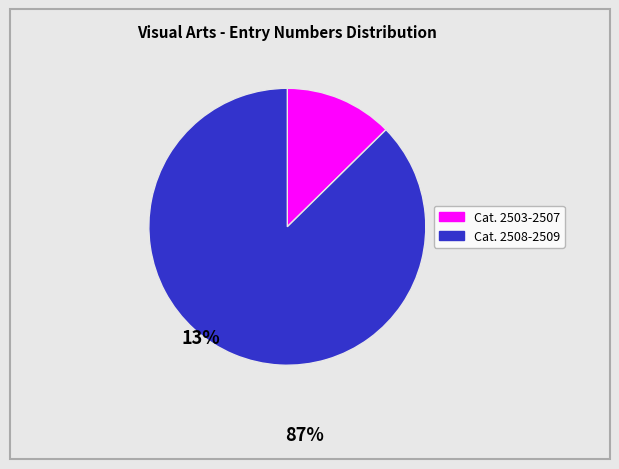

Is there any slice that represents more than half of the pie?

Yes